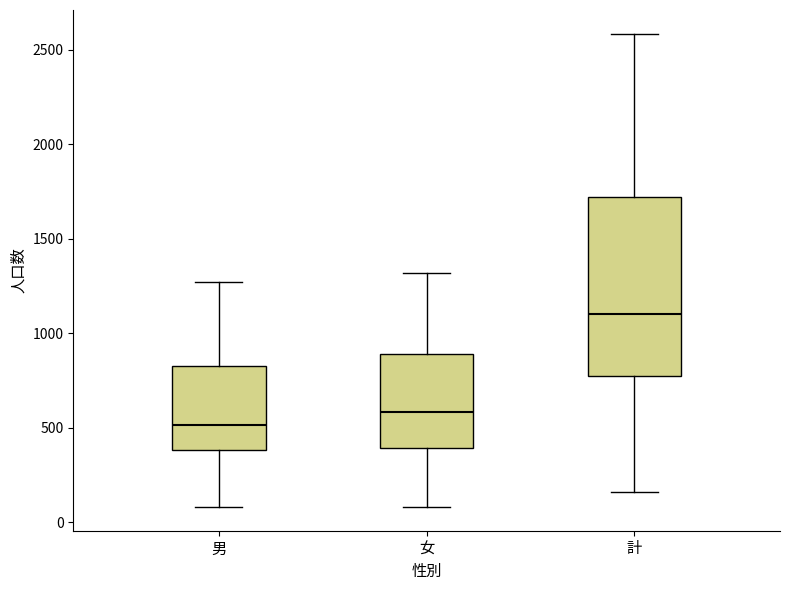

Which box is the tallest, from its lower edge to its upper edge?

計